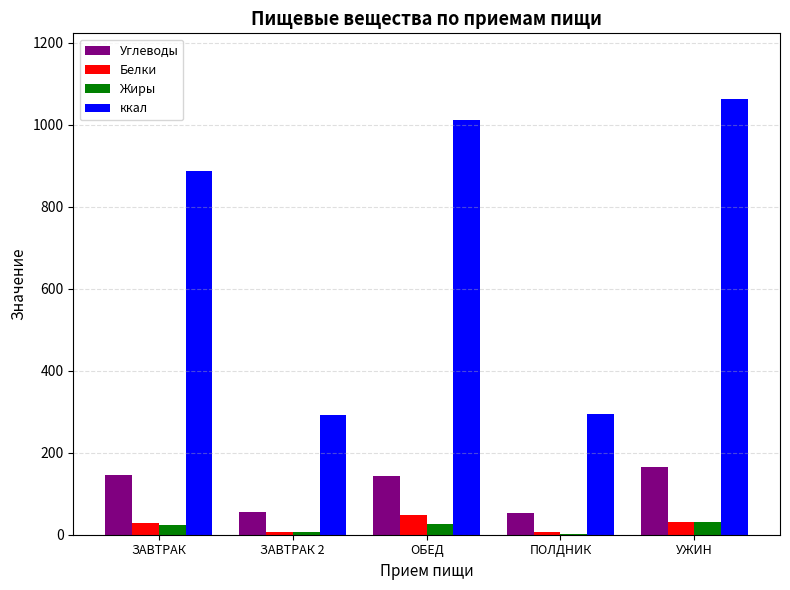

At which label does Белки reach its peak?

ОБЕД